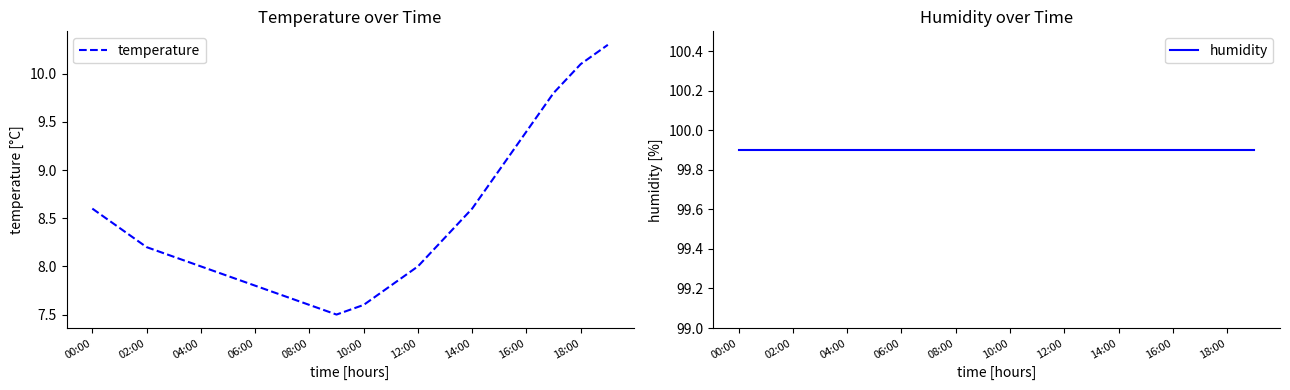

List the series in order of their peak value, highest first.

humidity, temperature